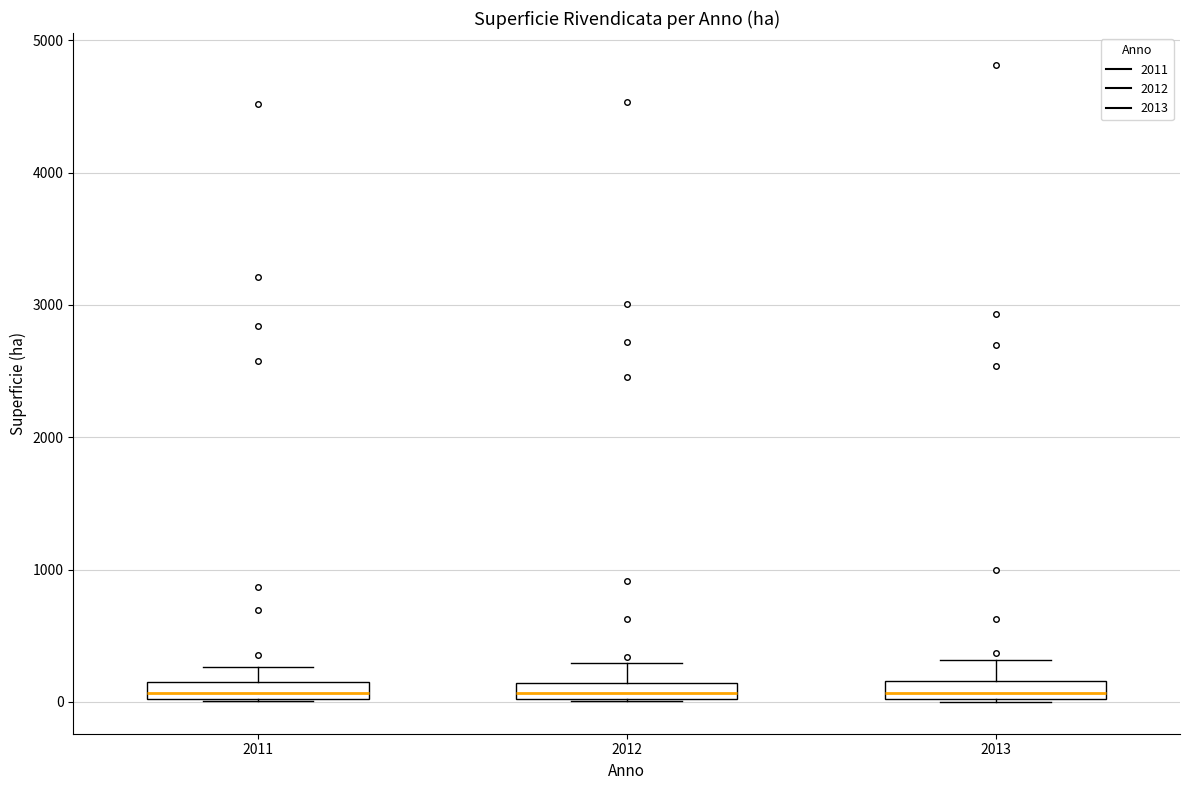

Where is the lower edge of the box at x = 2012 on the y-axis? The values are not printed on the chart, so give them approximately, as read against the axis.

0